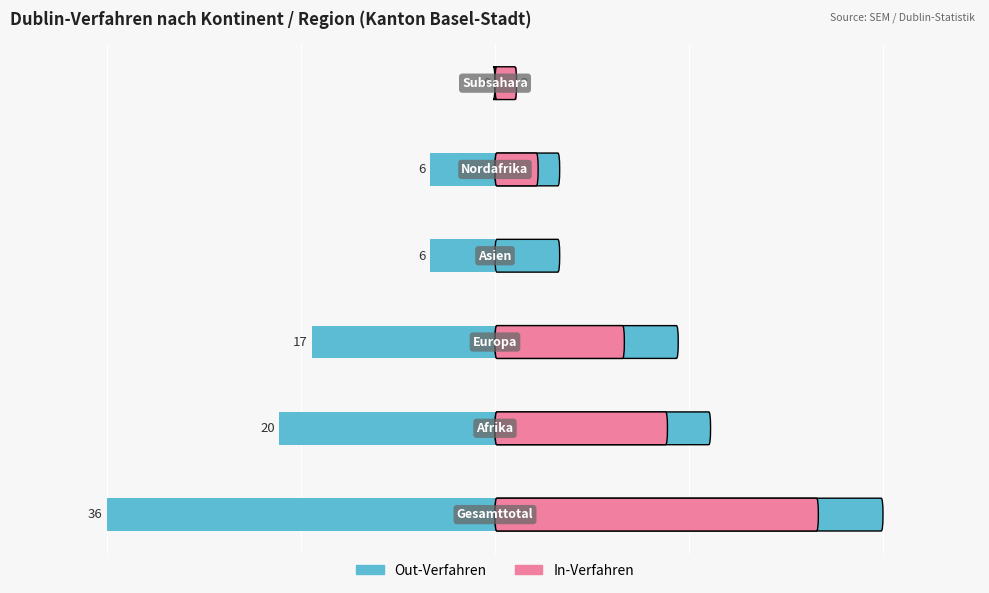

What is the difference between the maximum and minimum values in the Out-Verfahren series?

36